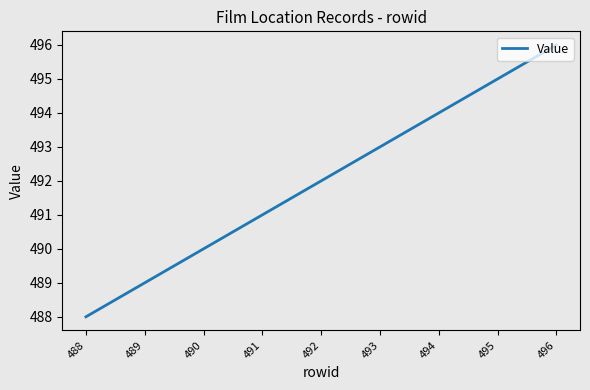

Rank the categories by value from lowest to highest.

488, 489, 490, 491, 492, 493, 494, 495, 496